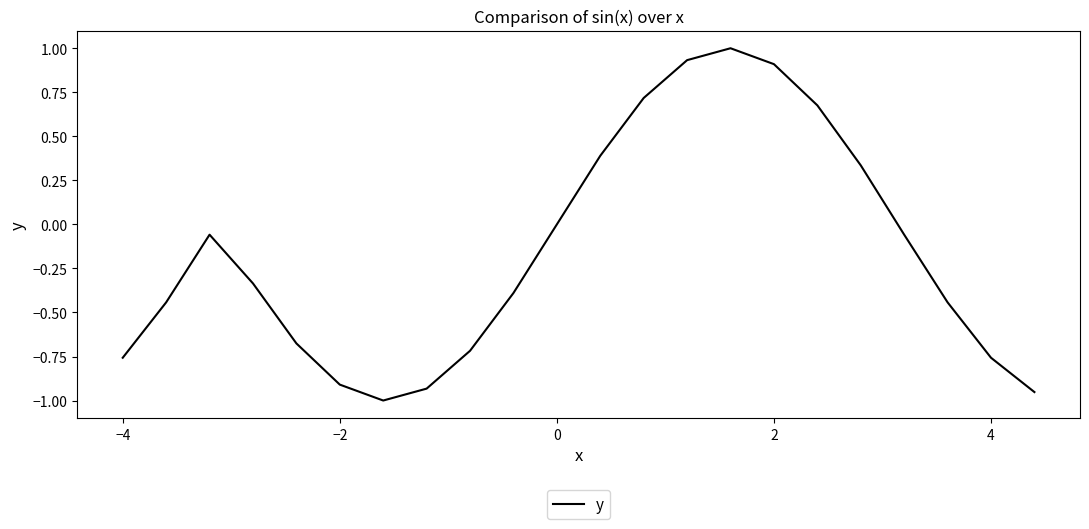

What is the difference between the maximum and minimum values?

2.0